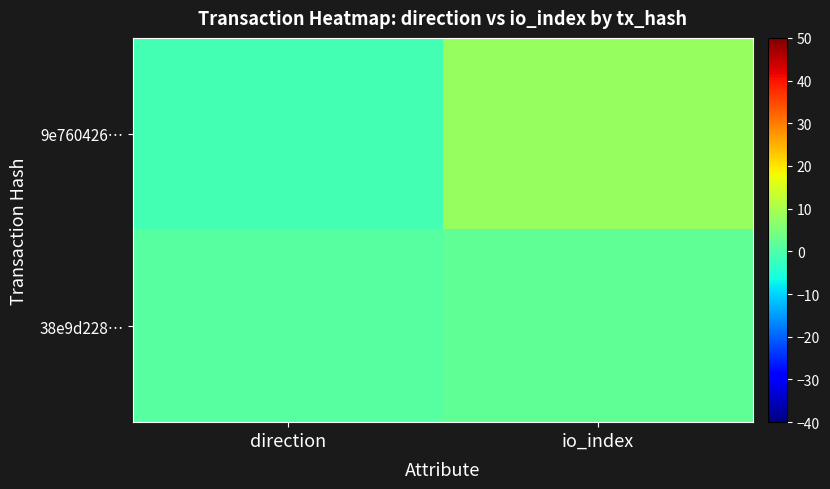

Which series has the largest total across all categories?

9e760426…